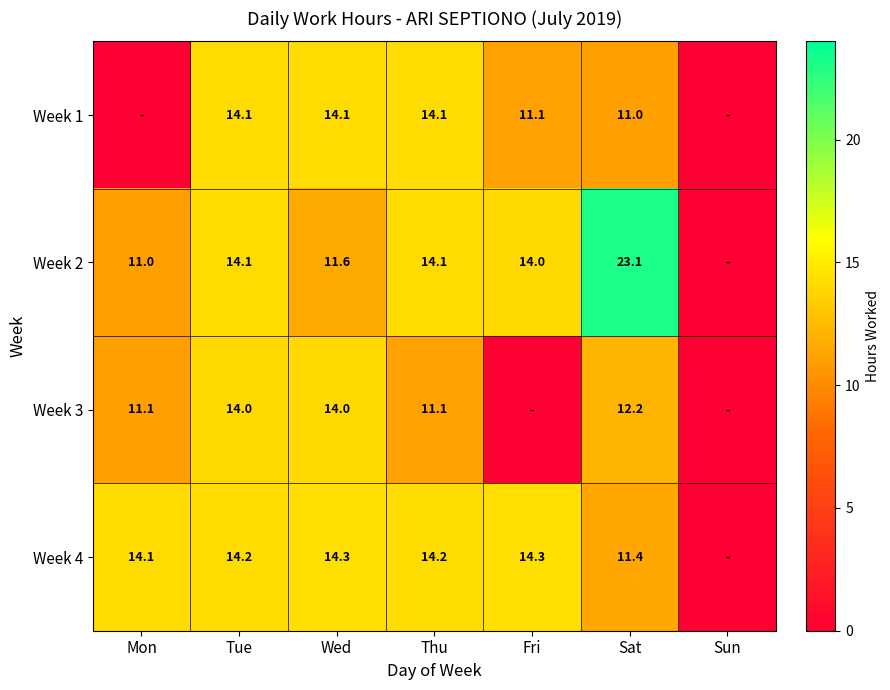

What is the spread (max minus min) of values at Wed?

2.7